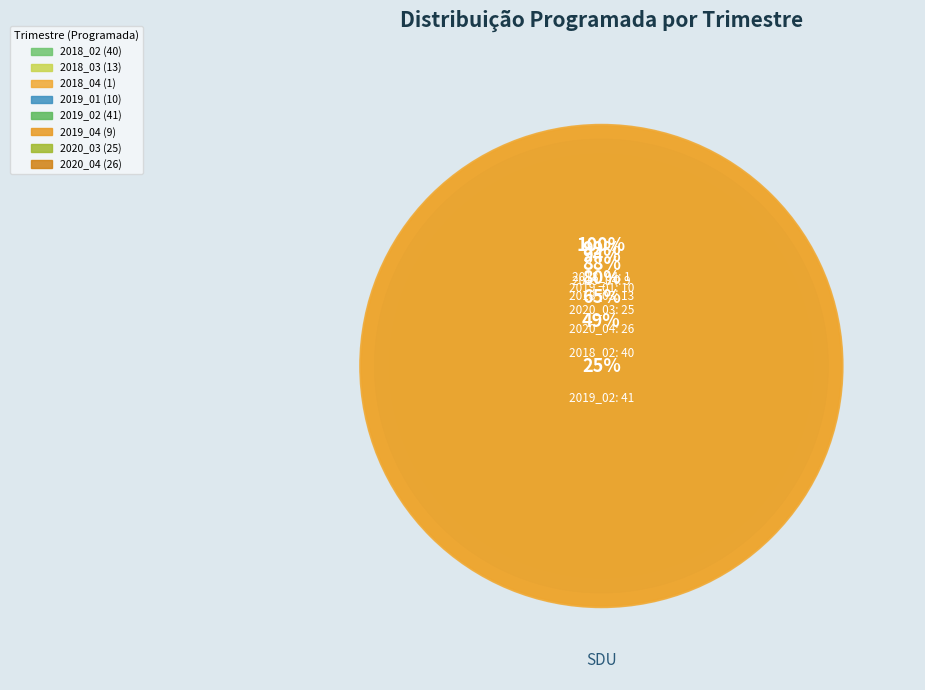

Does 2020_03 represent more than half of the total?

No